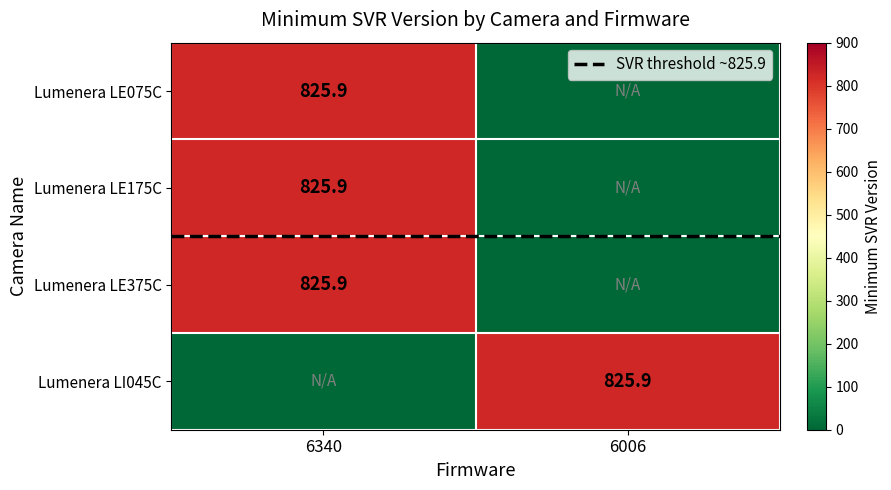

How many values in the Lumenera LE175C series exceed 825?

1